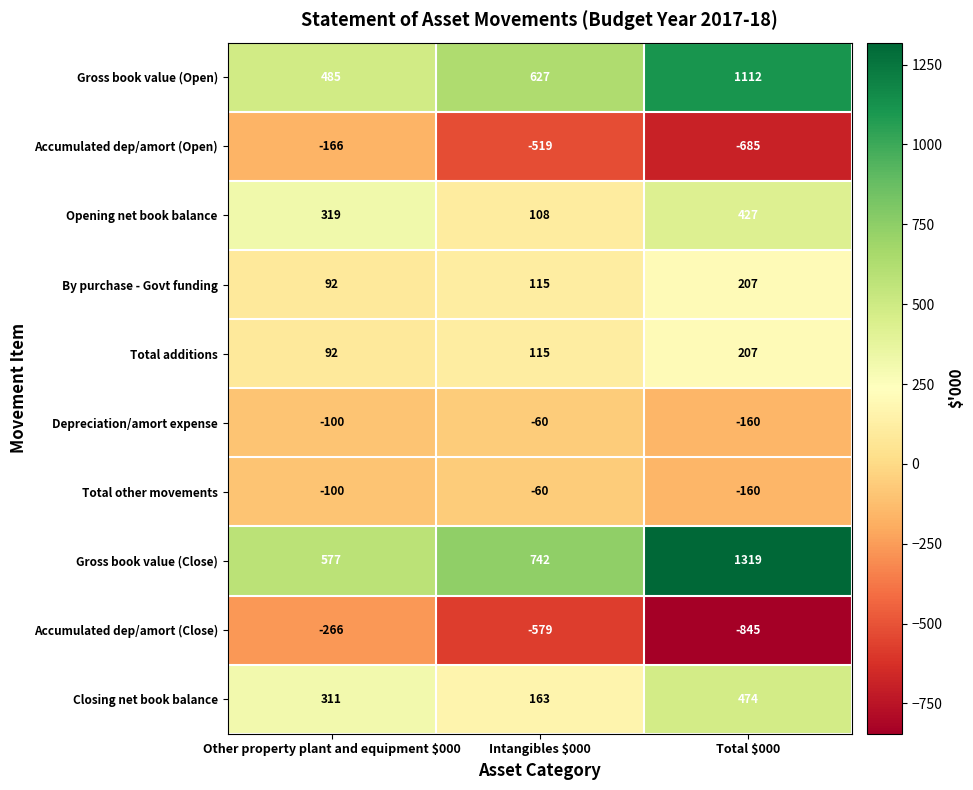

The value of Depreciation/amort expense at Total $000 is -259. True or false?

False